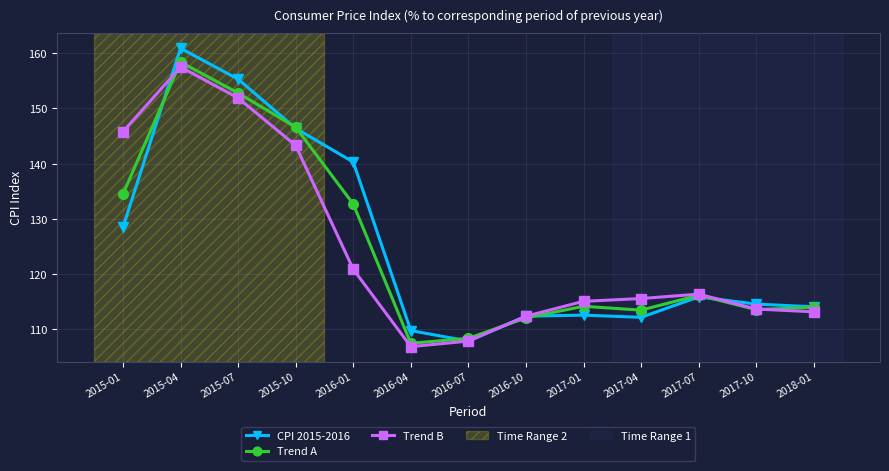

What position from the right is 2015-04?

12